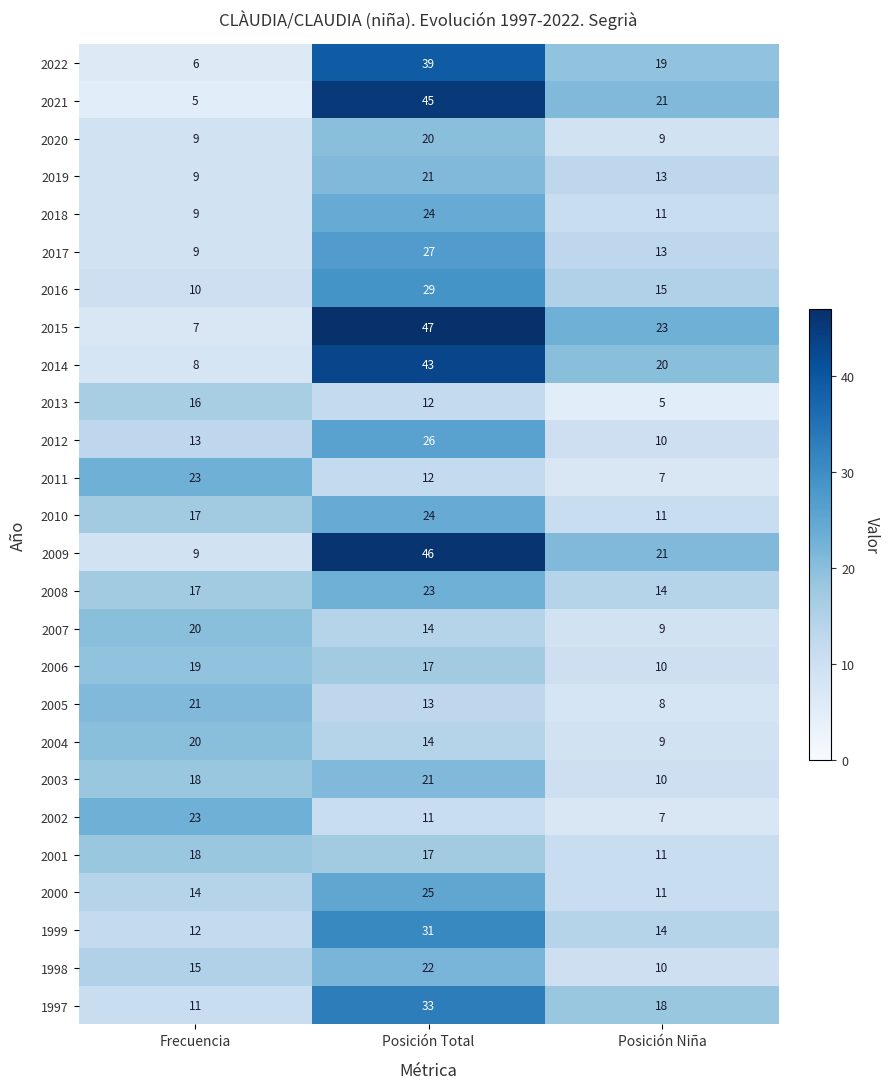

Rank the categories by 2013 value from lowest to highest.

Posición Niña, Posición Total, Frecuencia